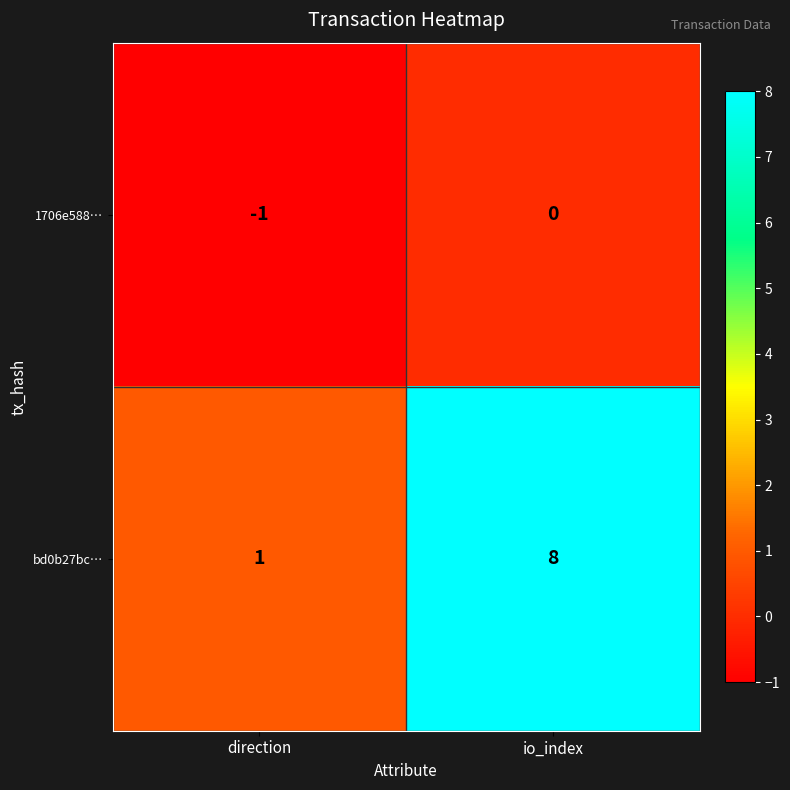

How many series are shown in this chart?

2